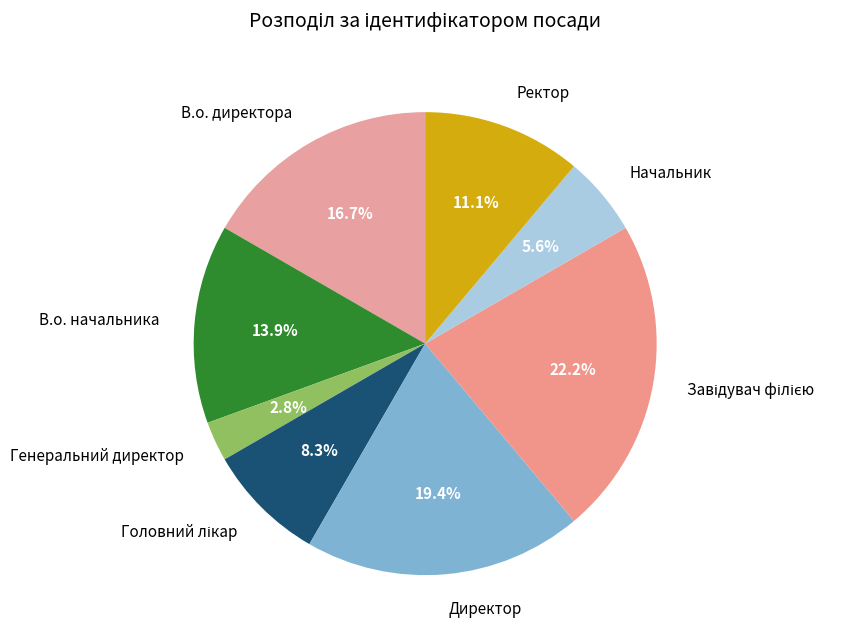

Is the sum of Ректор and Директор greater than half?

No